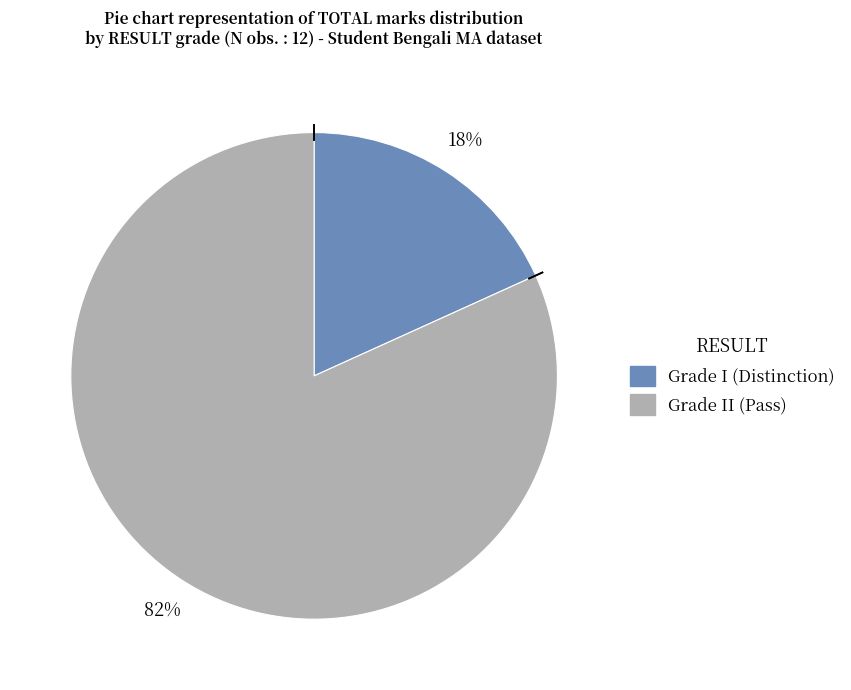

Does any single category account for the majority?

Yes